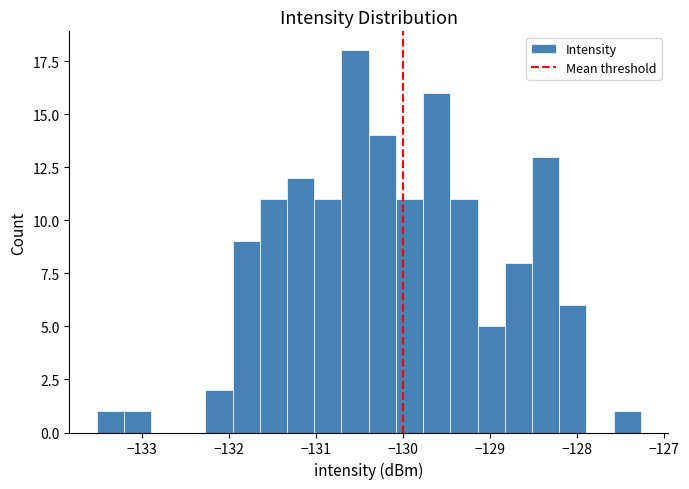

Around what value on the x-axis is the tallest bar? Give the approximate position of its centre, as read against the axis.

-130.6